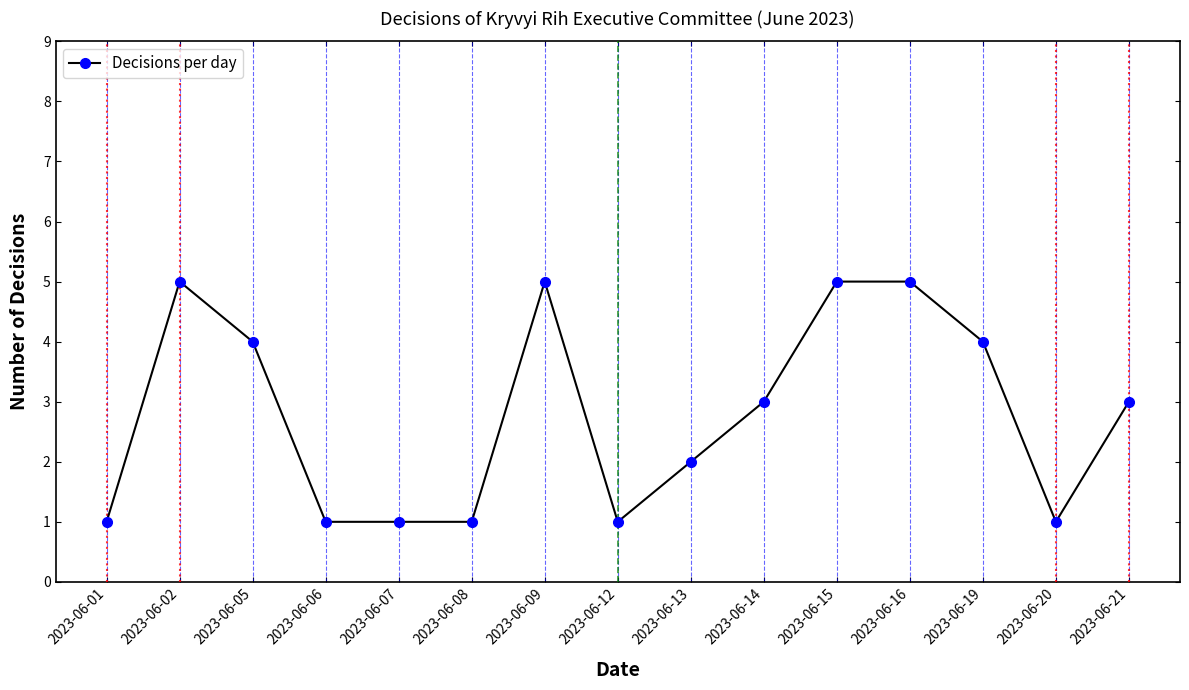

How many distinct data groups are displayed?

1